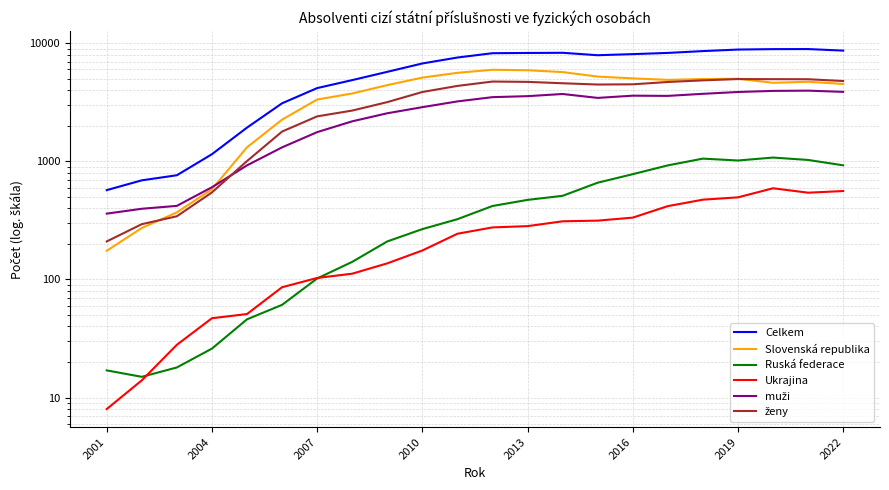

What is the difference between the second highest and minimum values in the Ukrajina series?

553